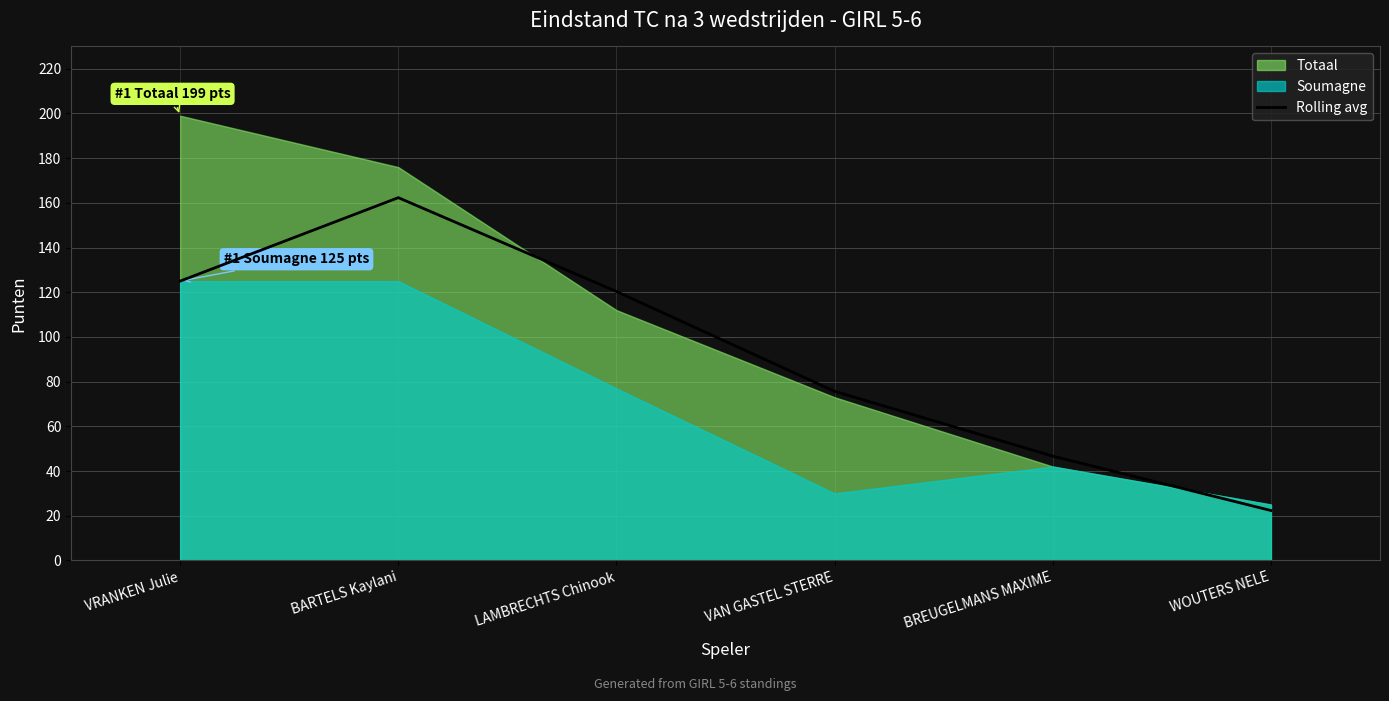

At which label does Rolling avg reach its minimum?

WOUTERS NELE